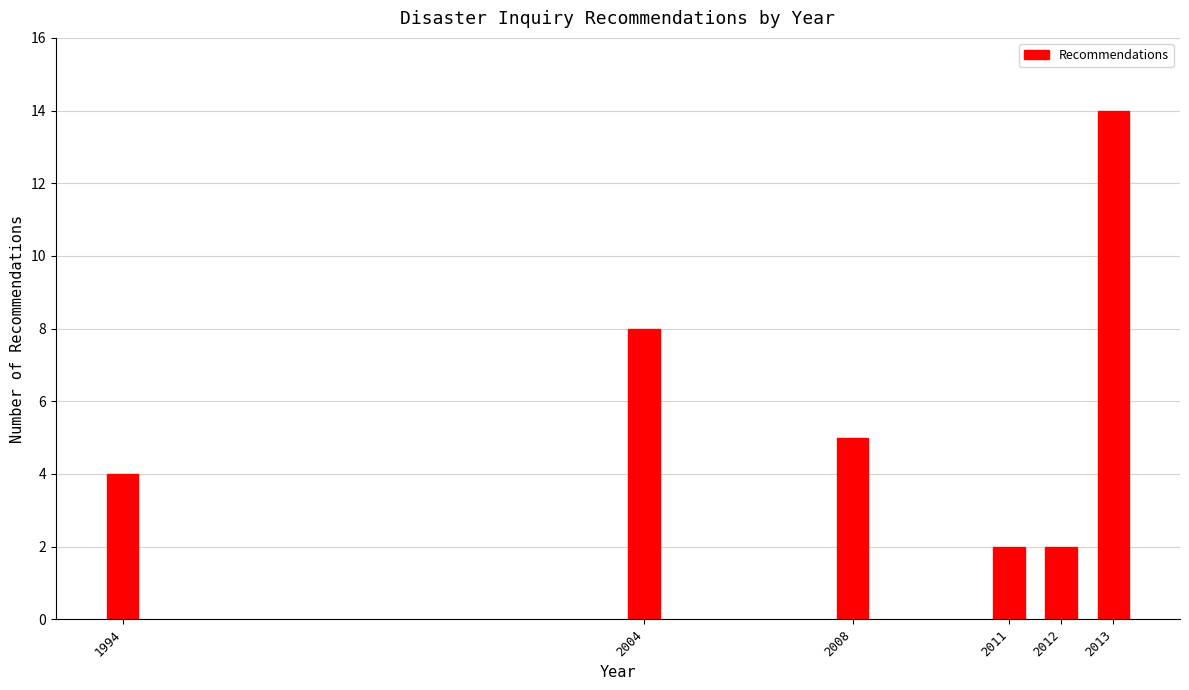

Reading right to left, list all the values displayed in this chart.

14	2	2	5	8	4